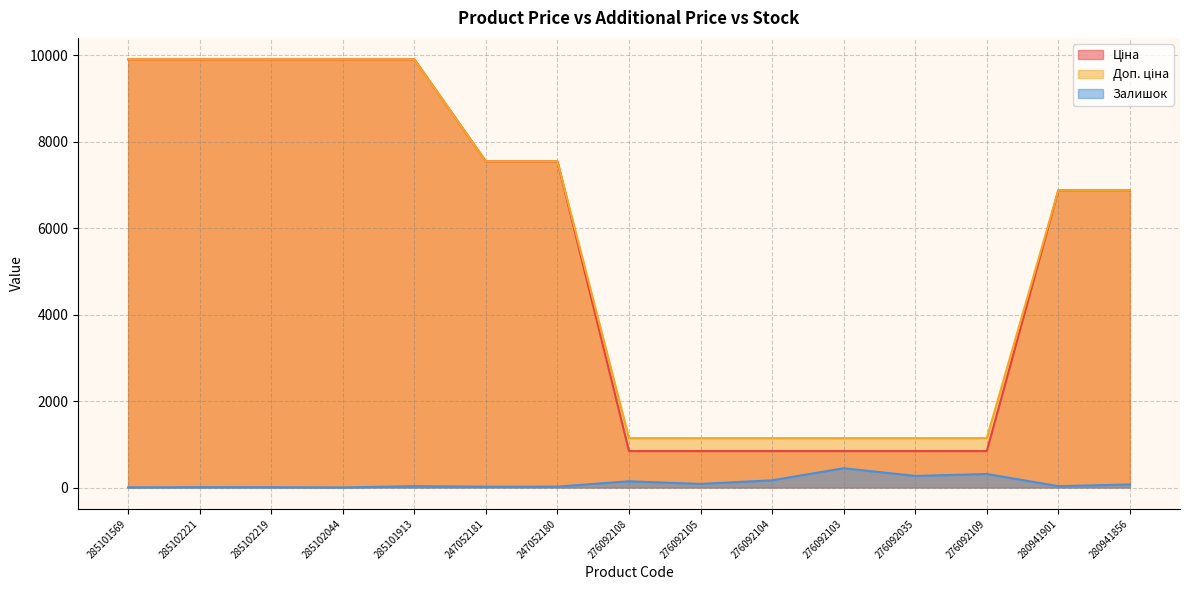

What position from the right is 247052180?

9